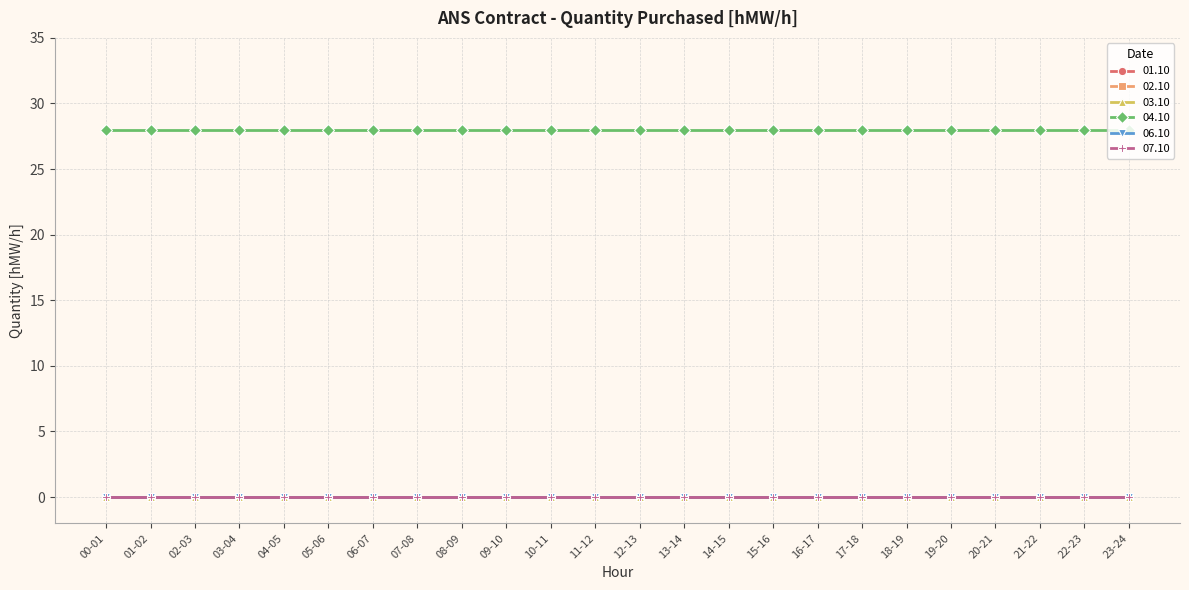

True or false: 07.10 and 04.10 intersect in this chart.

False